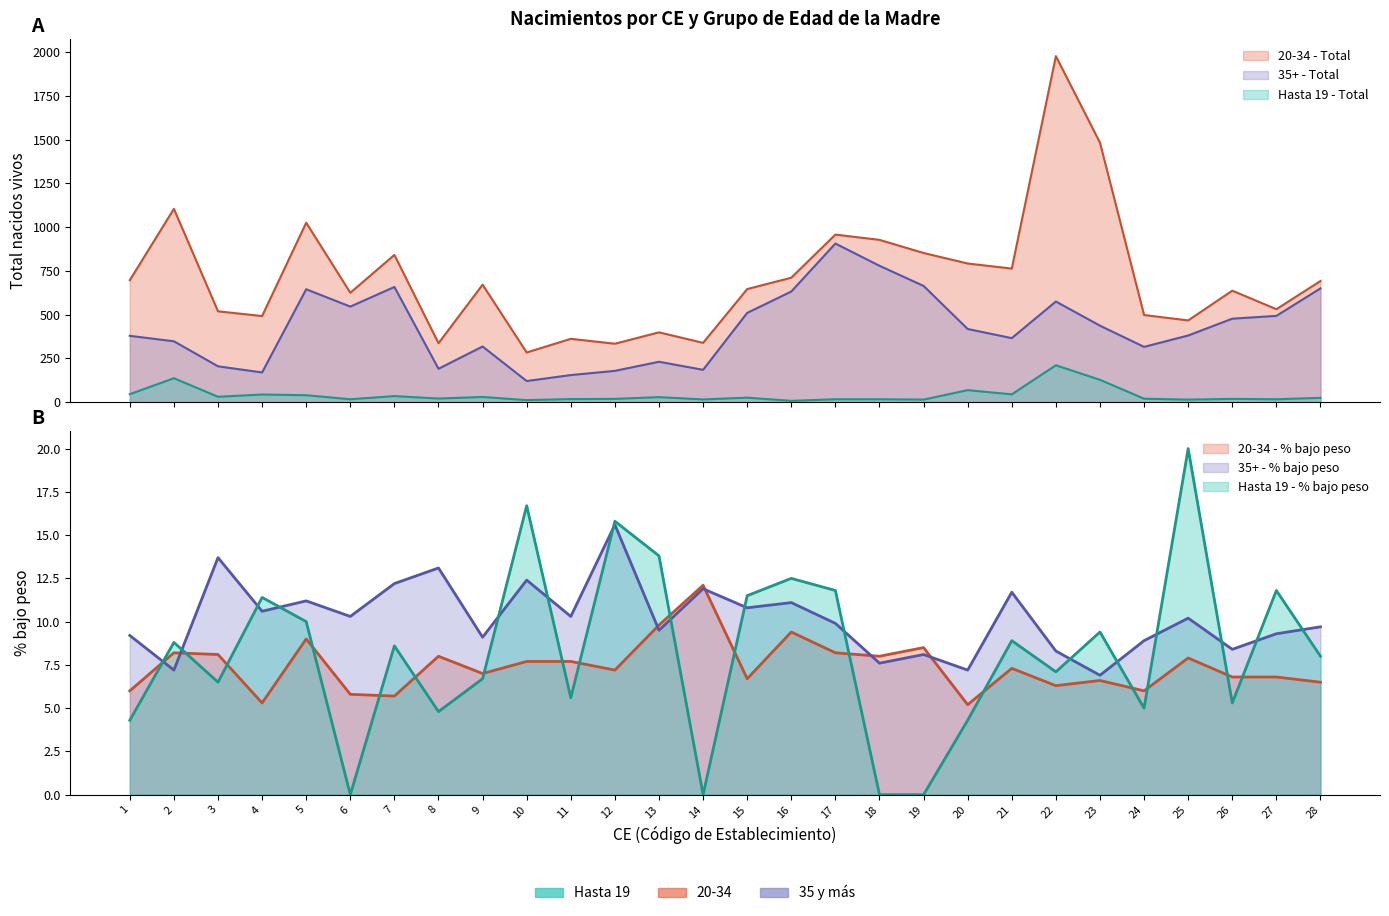

At which label does 35+ - % bajo peso first exceed 10?

3